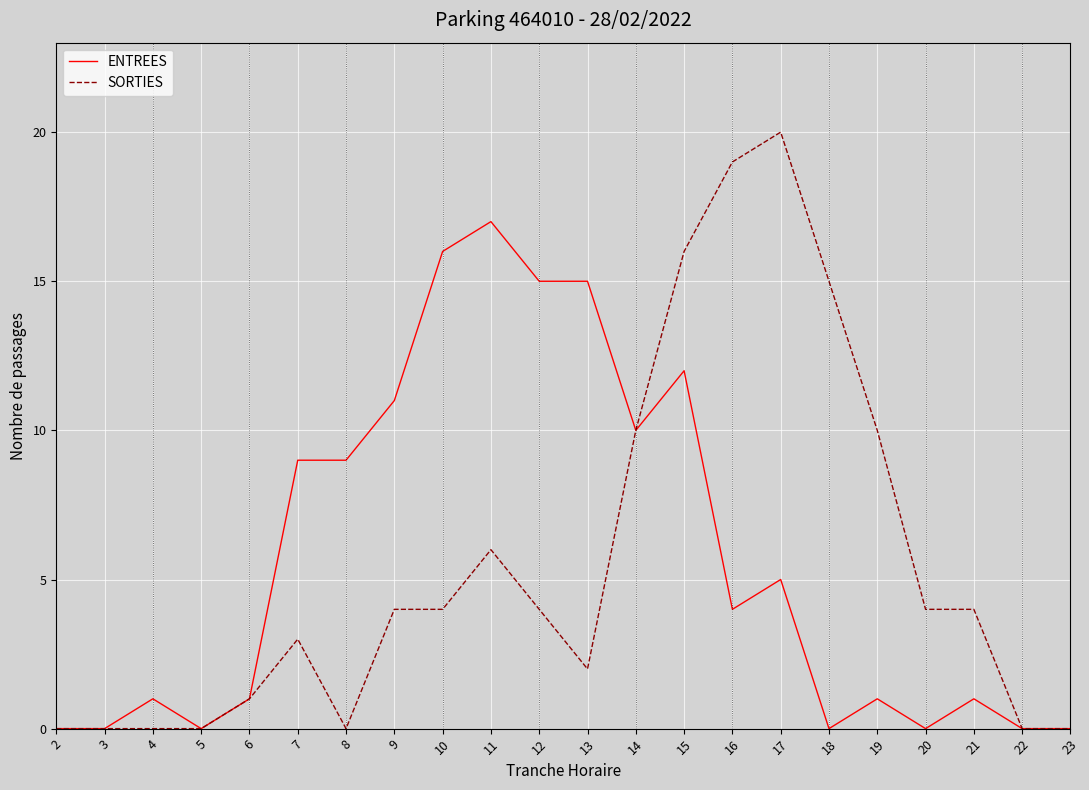

Which series has the largest range (max minus min)?

SORTIES